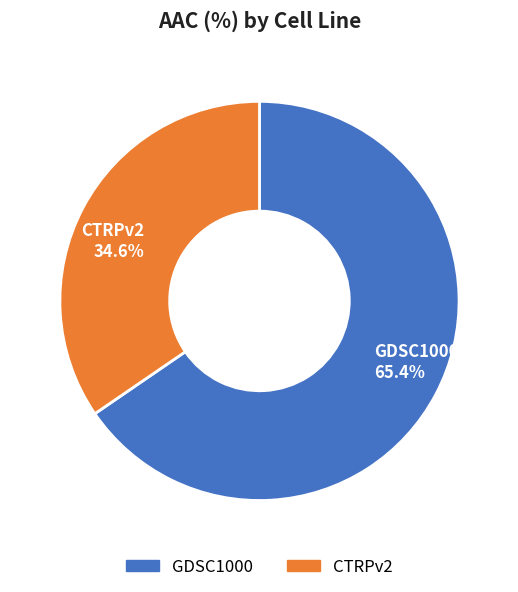

What is the smallest slice in the pie chart?

CTRPv2